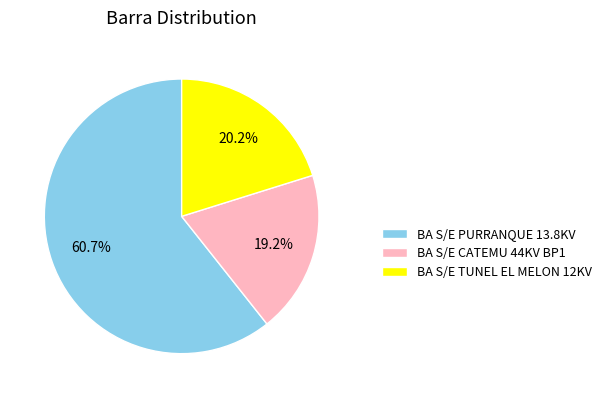

Approximately how many times larger is the value at BA S/E TUNEL EL MELON 12KV compared to BA S/E PURRANQUE 13.8KV?

0.3